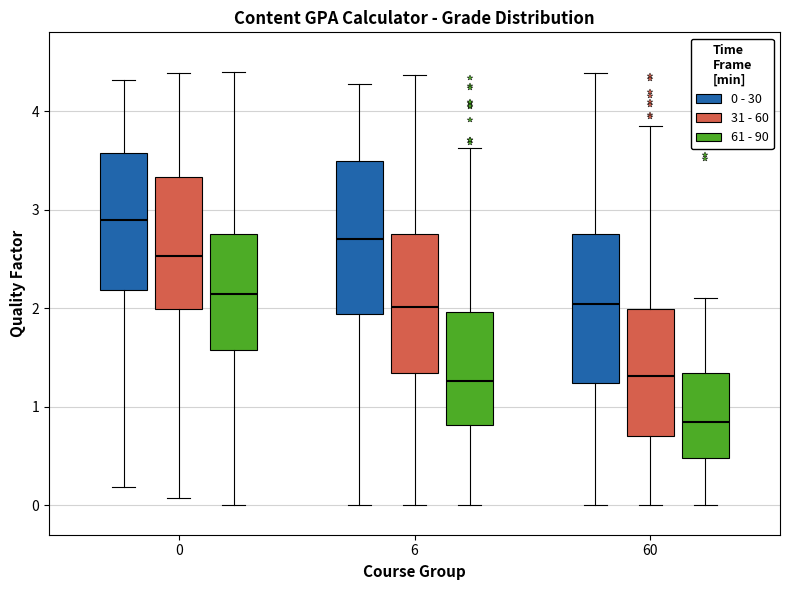

Which box's median line is the highest?

0 (0 - 30)